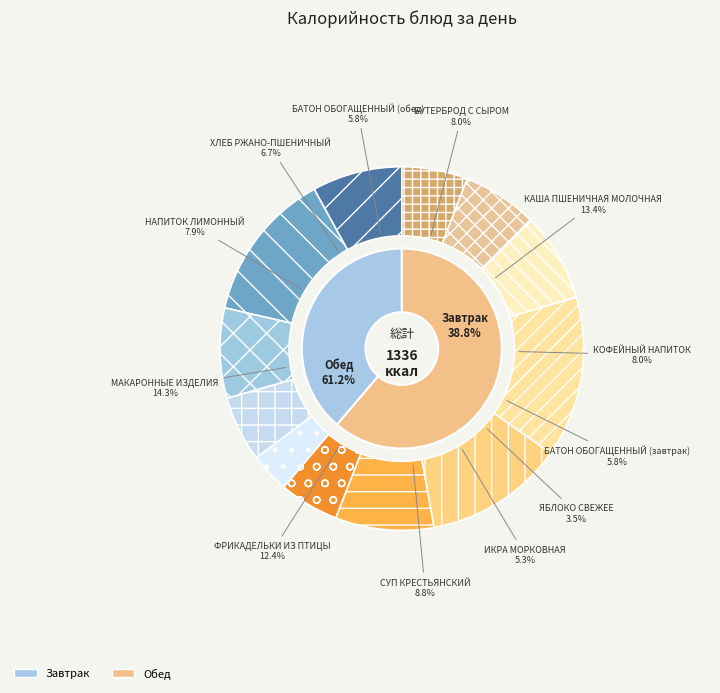

Which category has the biggest portion of the pie?

МАКАРОННЫЕ ИЗДЕЛИЯ